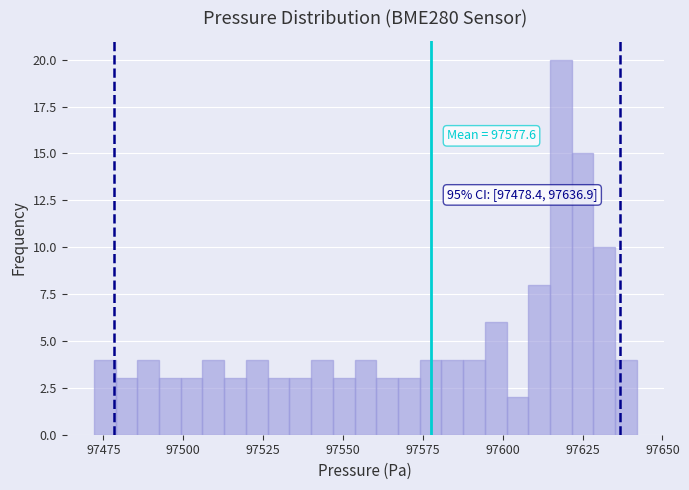

Around what value on the x-axis is the tallest bar? Give the approximate position of its centre, as read against the axis.

97620